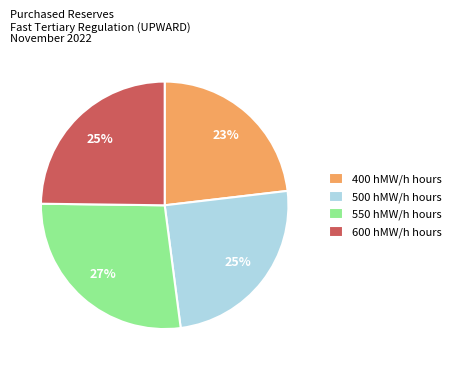

Does any single category account for the majority?

No